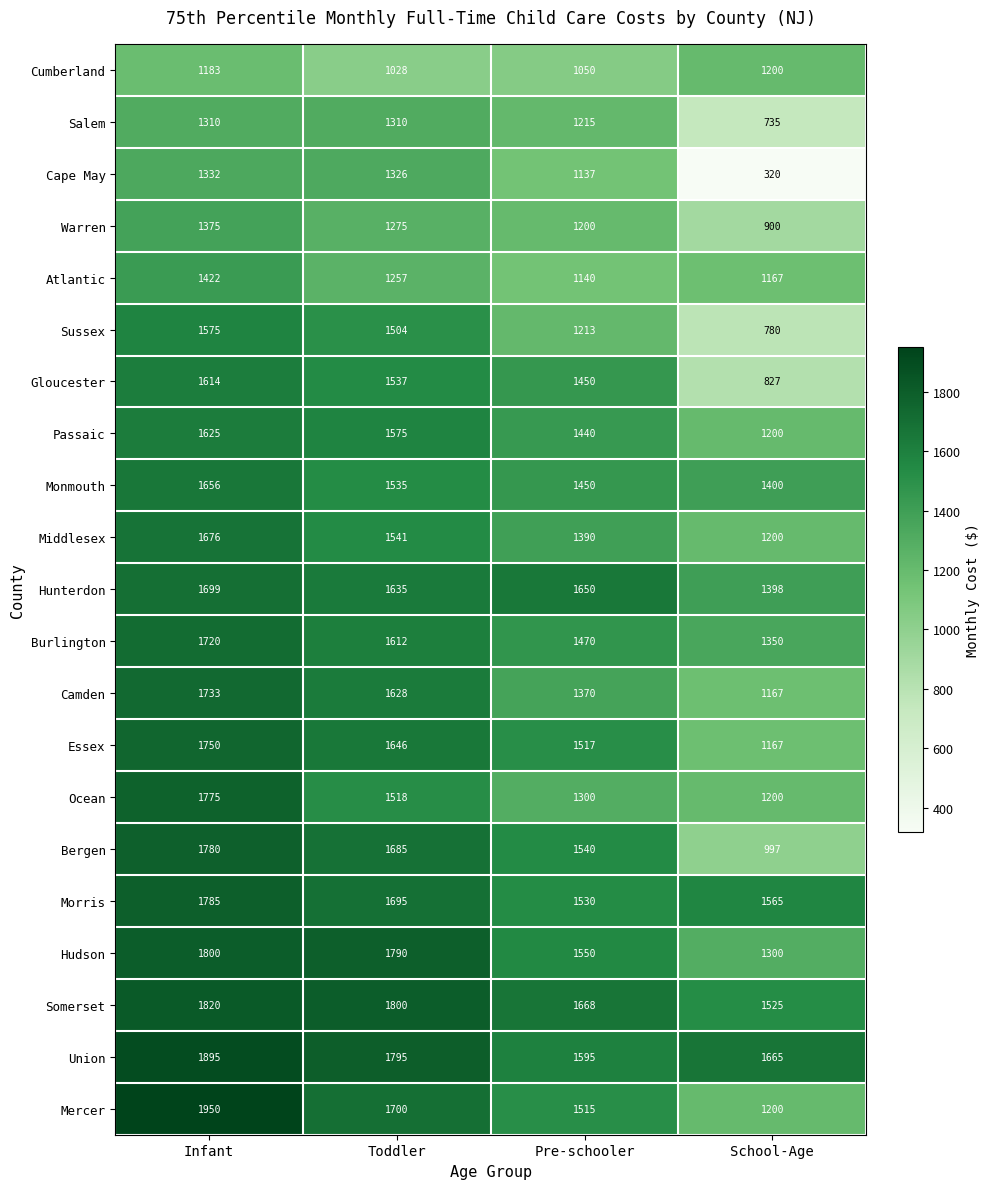

True or false: Salem has a value of 275 at School-Age.

False